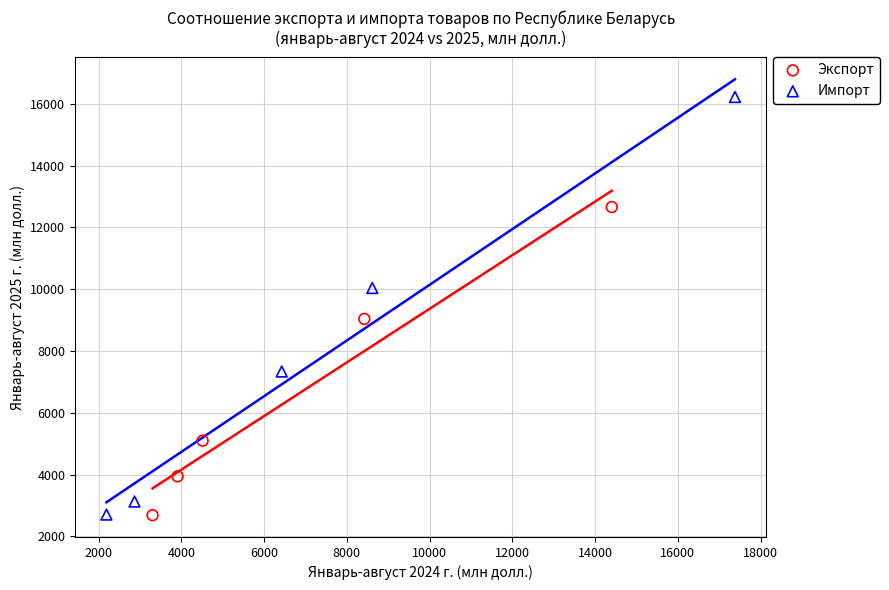

Which series contains the highest Y value?

Импорт